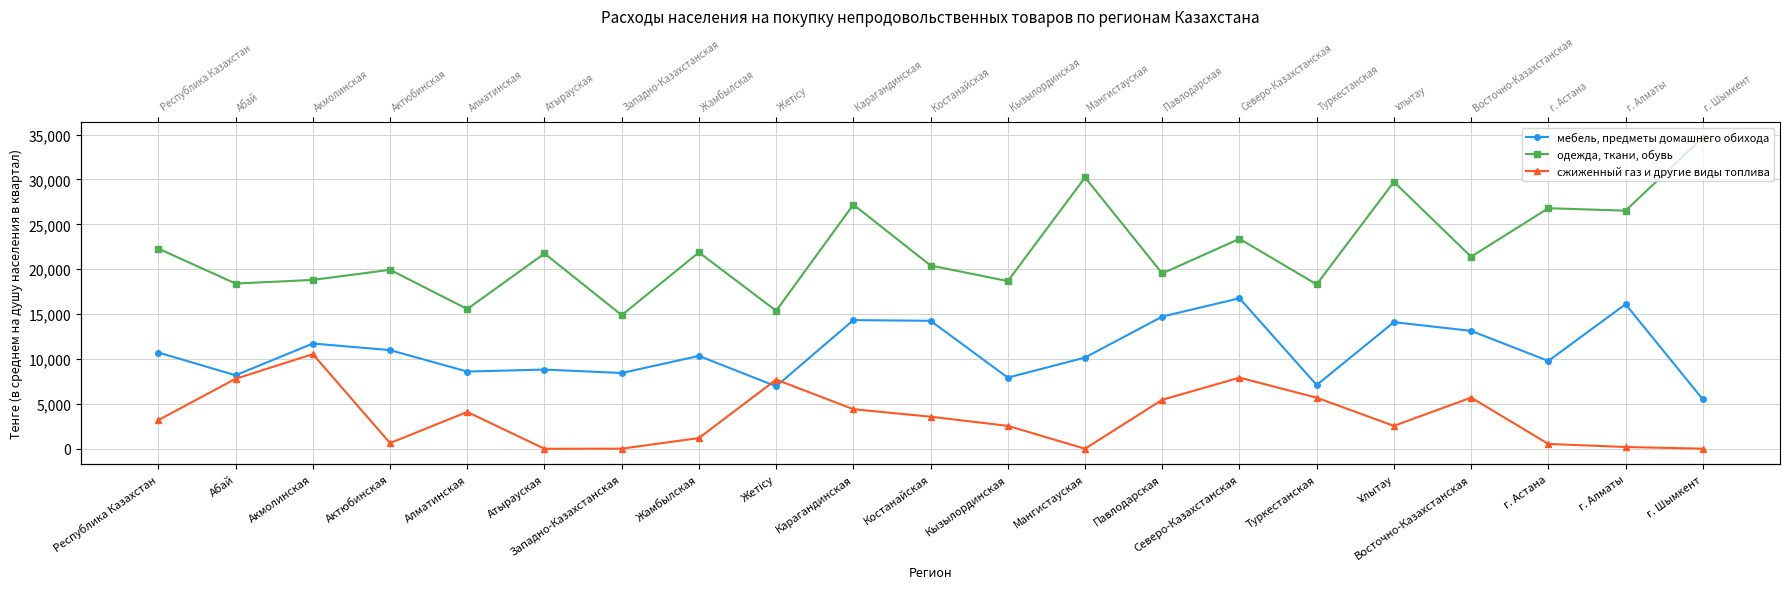

Is this an area chart (filled region under the line)?

No